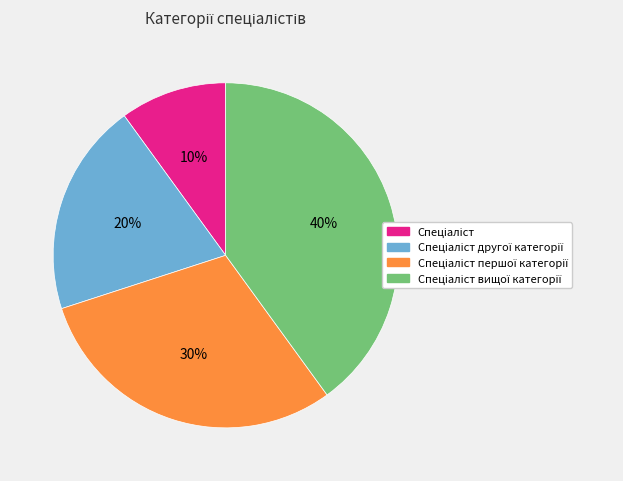

To the nearest percent, what is the average slice percentage?

25%